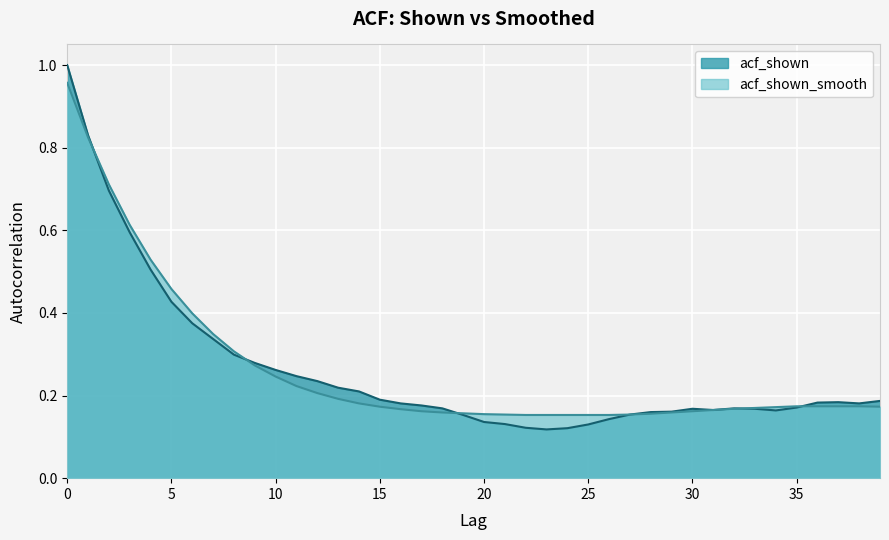

List the series in order of their peak value, highest first.

acf_shown, acf_shown_smooth